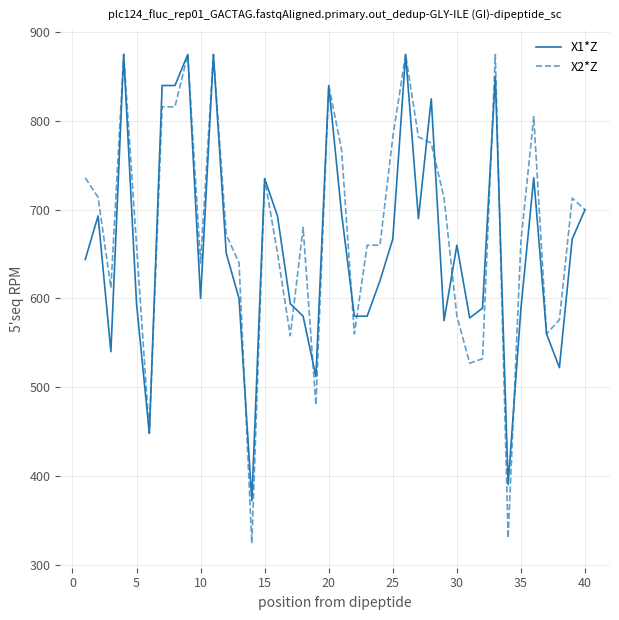

What is the difference between the maximum and minimum values in the X1*Z series?

503